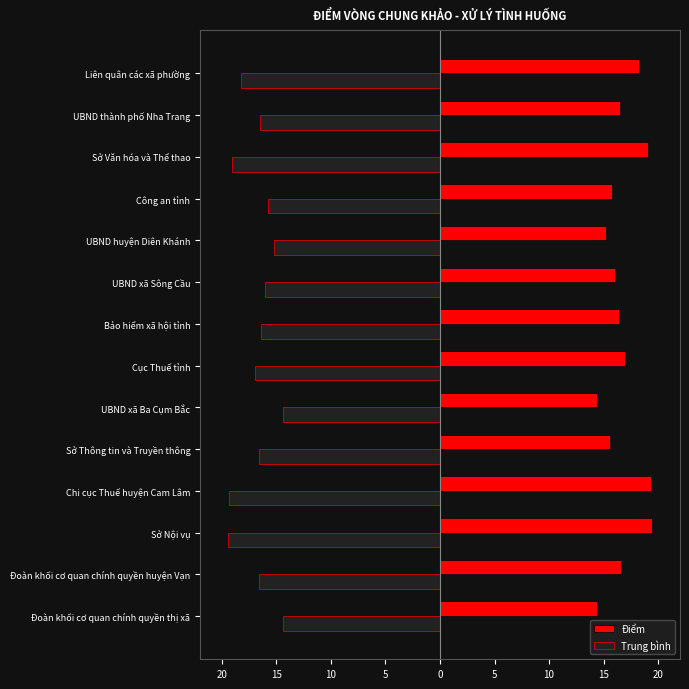

What are all the series names shown in the legend?

Điểm, Trung bình